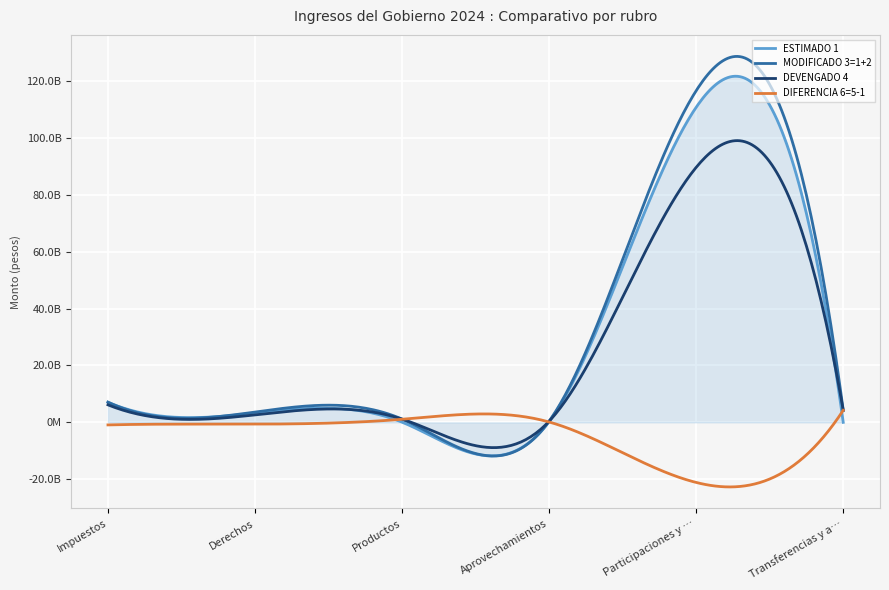

What are all the series names shown in the legend?

ESTIMADO 1, MODIFICADO 3=1+2, DEVENGADO 4, DIFERENCIA 6=5-1